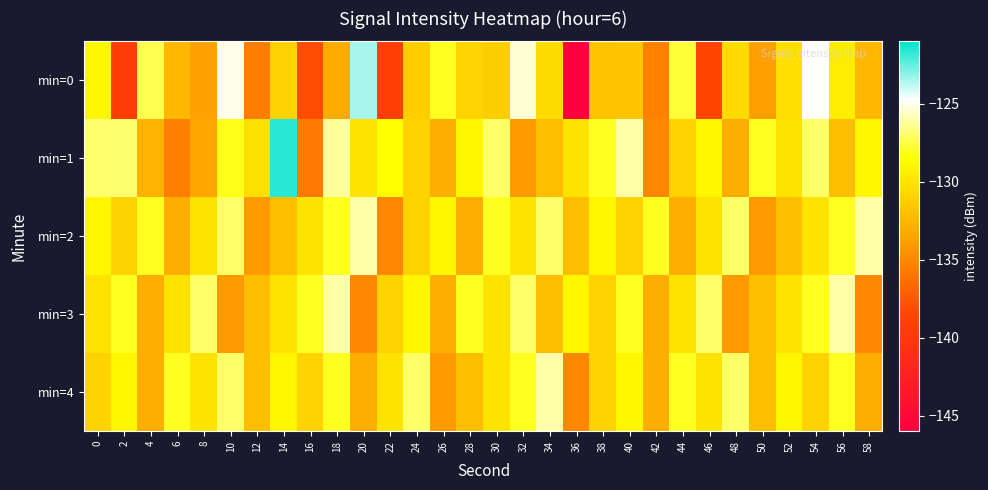

What is the total value across all series at 6?

-658.9